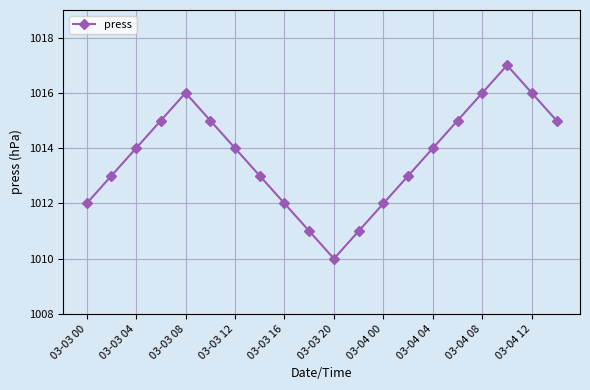

What is the difference between the second highest and second lowest values?

5